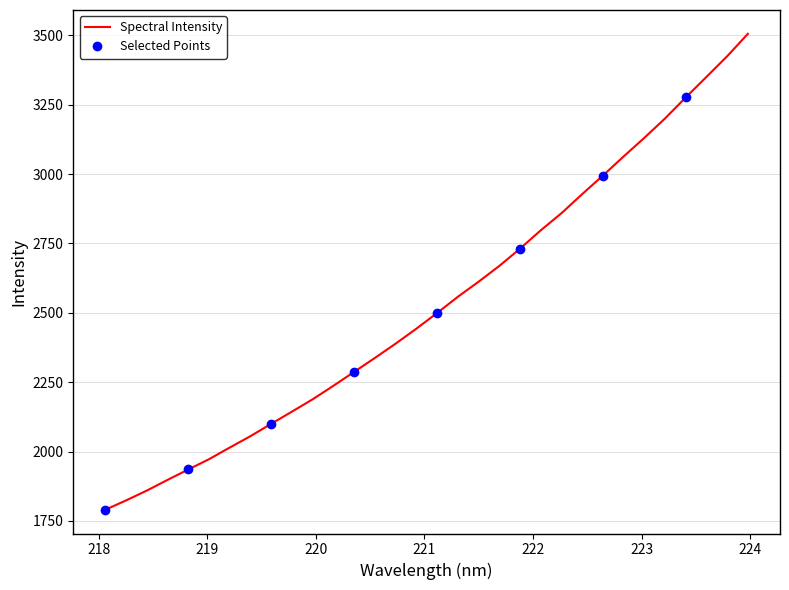

Rank the categories by value from lowest to highest.

218.0596, 218.2508, 218.442, 218.6332, 218.8244, 219.0156, 219.2067, 219.3979, 219.589, 219.7801, 219.9712, 220.1623, 220.3533, 220.5444, 220.7354, 220.9264, 221.1174, 221.3083, 221.4993, 221.6902, 221.8812, 222.0721, 222.263, 222.4538, 222.6447, 222.8355, 223.0264, 223.2172, 223.408, 223.5987, 223.7895, 223.9802